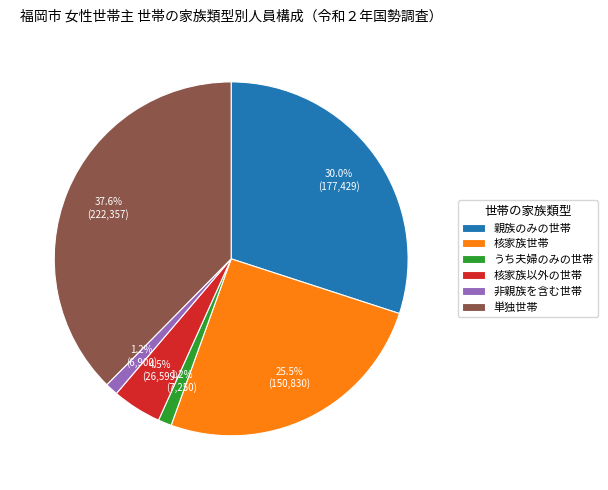

Does any single category account for the majority?

No